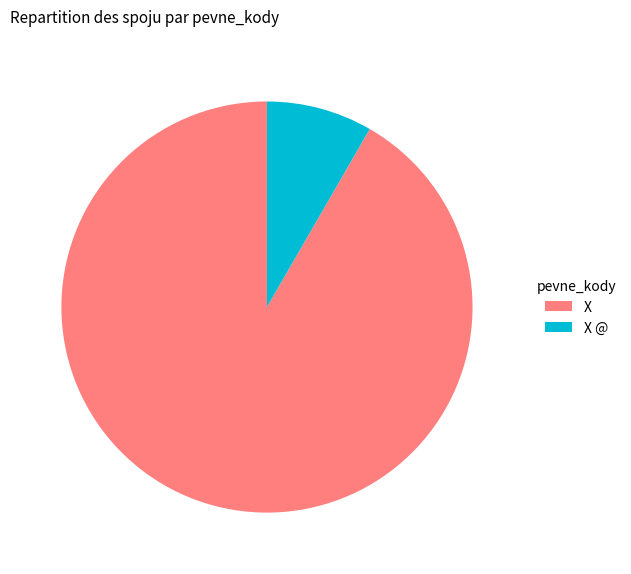

Is it true that X @ is 23% of the pie?

False